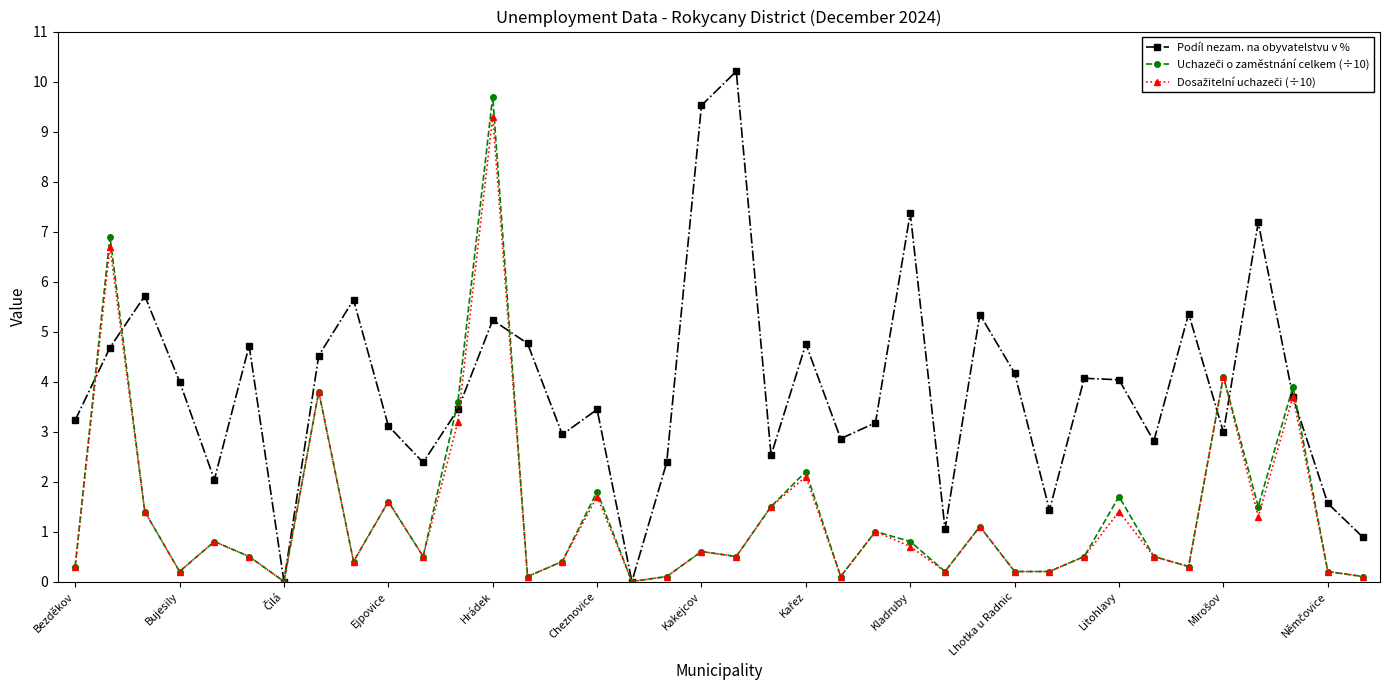

How many interior local peaks does the Podíl nezam. na obyvatelstvu v % series have?

12